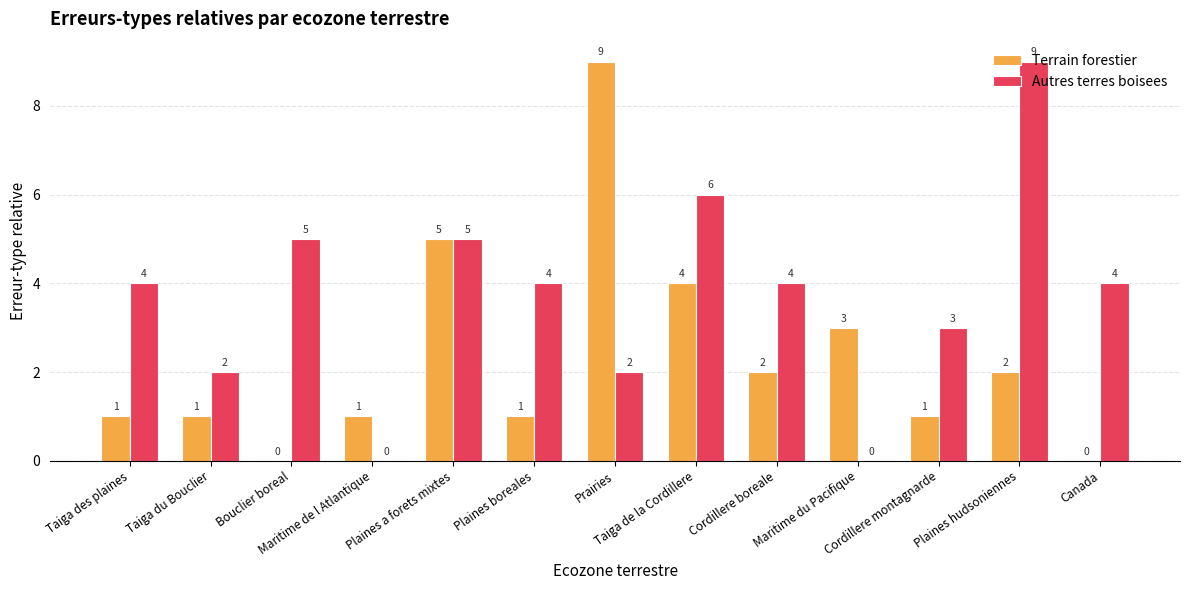

Are the bars horizontal?

No